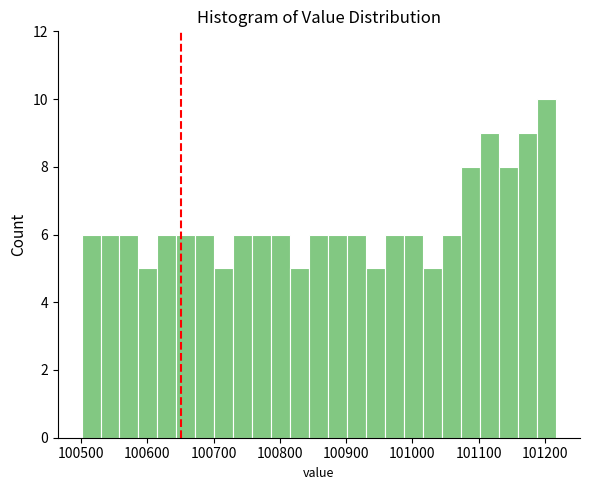

Around what value on the x-axis is the tallest bar? Give the approximate position of its centre, as read against the axis.

101200